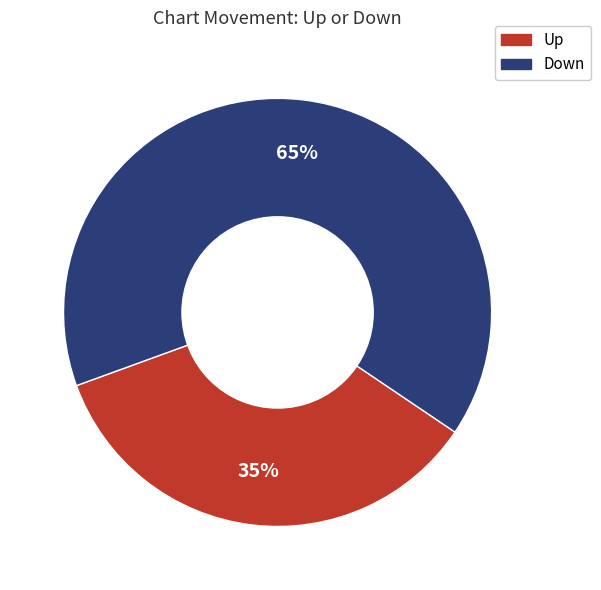

Between Down and Up, which is larger?

Down